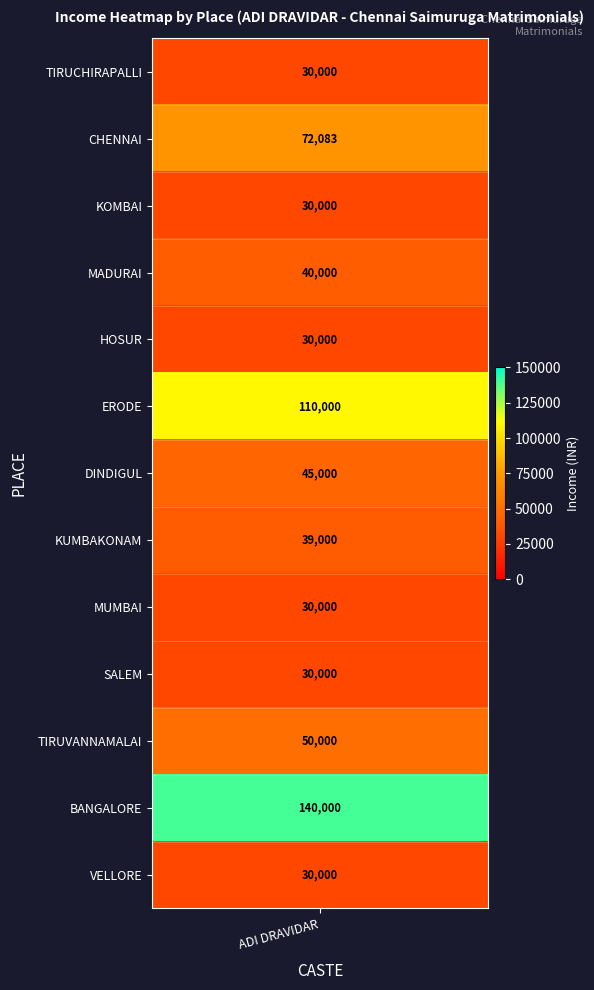

List the labels in order of value, largest first.

BANGALORE, ERODE, CHENNAI, TIRUVANNAMALAI, DINDIGUL, MADURAI, KUMBAKONAM, TIRUCHIRAPALLI, KOMBAI, HOSUR, MUMBAI, SALEM, VELLORE